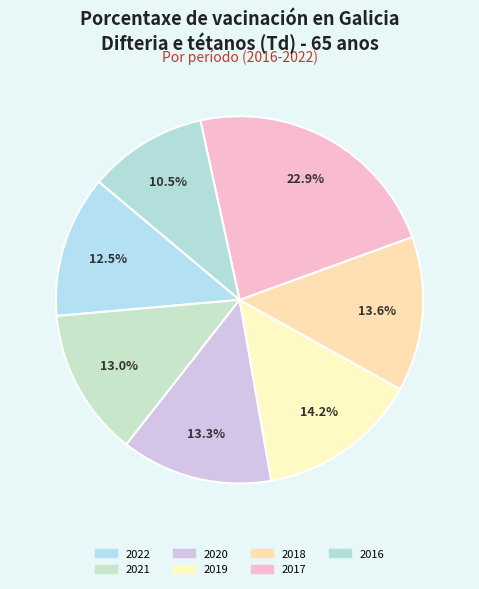

How many slices are in this pie chart?

7